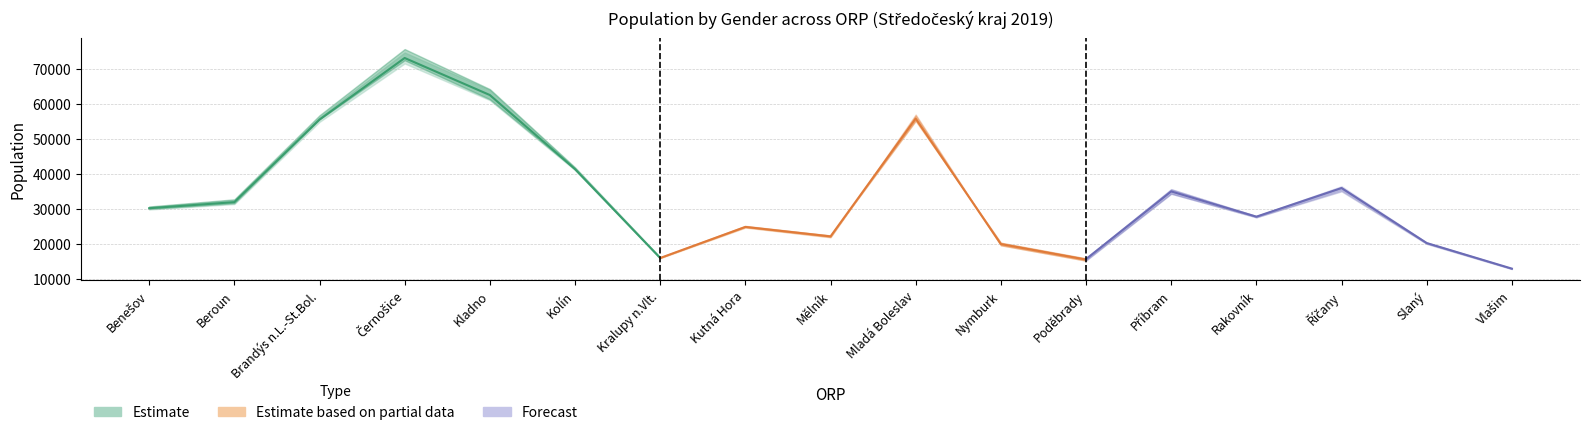

What is the sum of all muži_end values?

580079